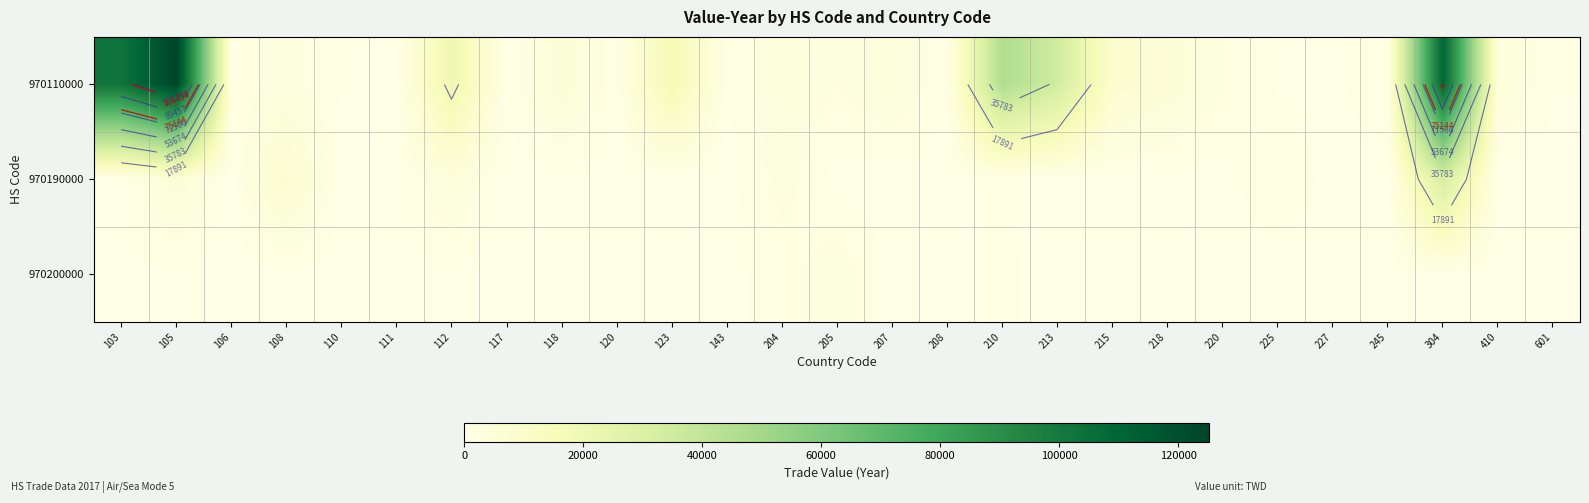

Read the 970200000 value at 112, to the nearest 10.

340